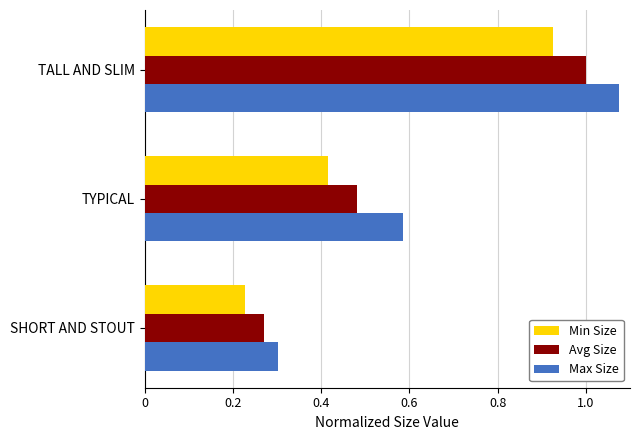

Which series has the largest total across all categories?

Max Size